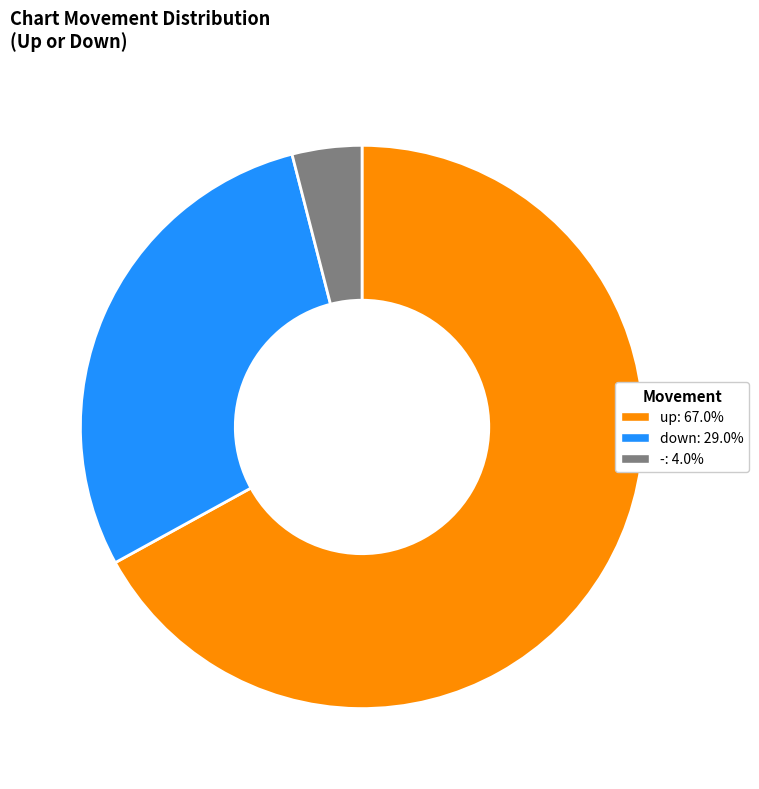

Rank the categories by value from highest to lowest.

up, down, -